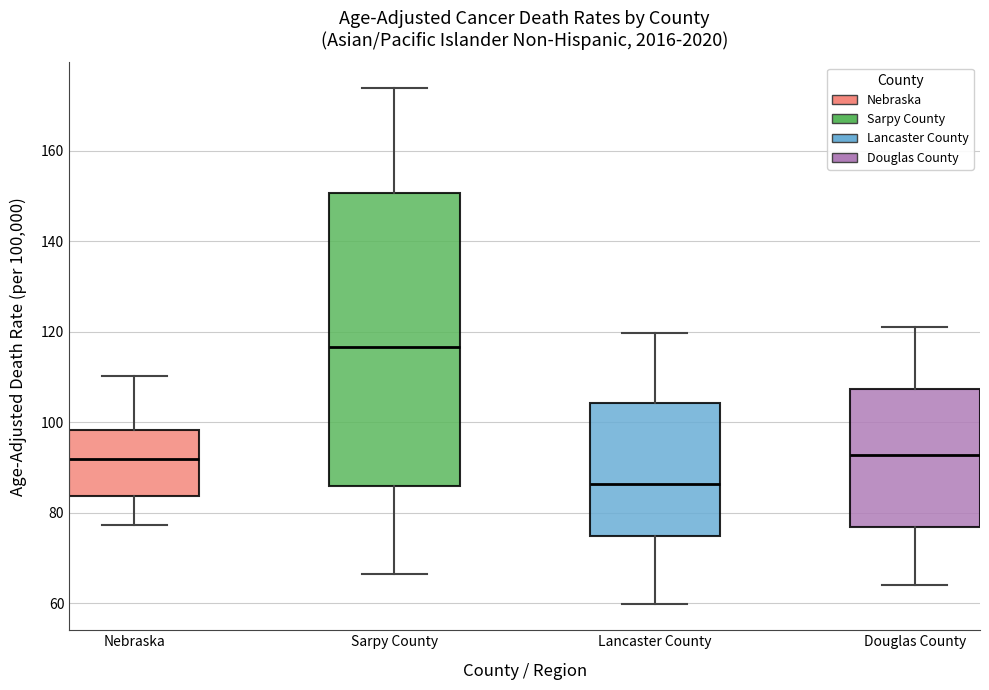

Which box has the lowest median line?

Lancaster County